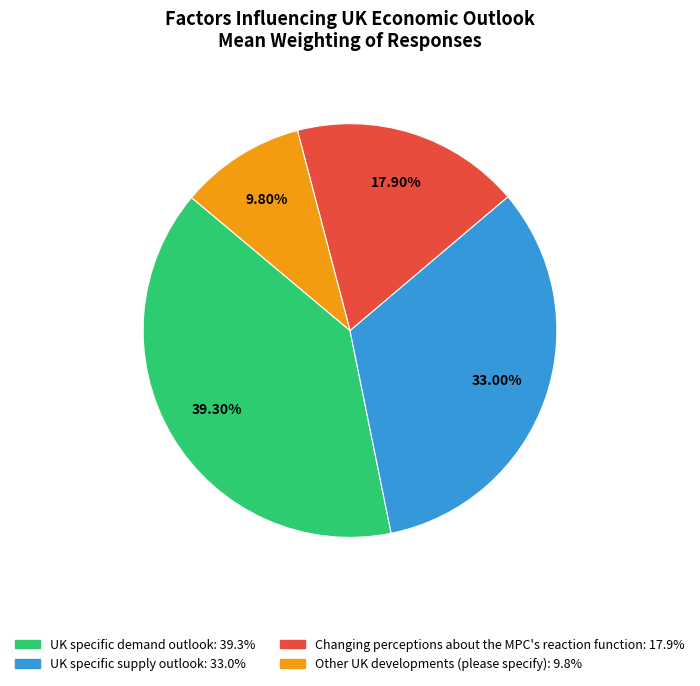

Is it true that UK specific demand outlook is 54% of the pie?

False